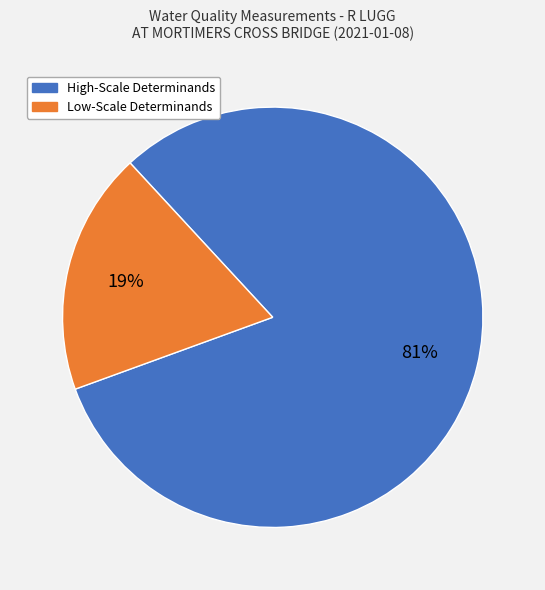

How many segments does this pie chart have?

2